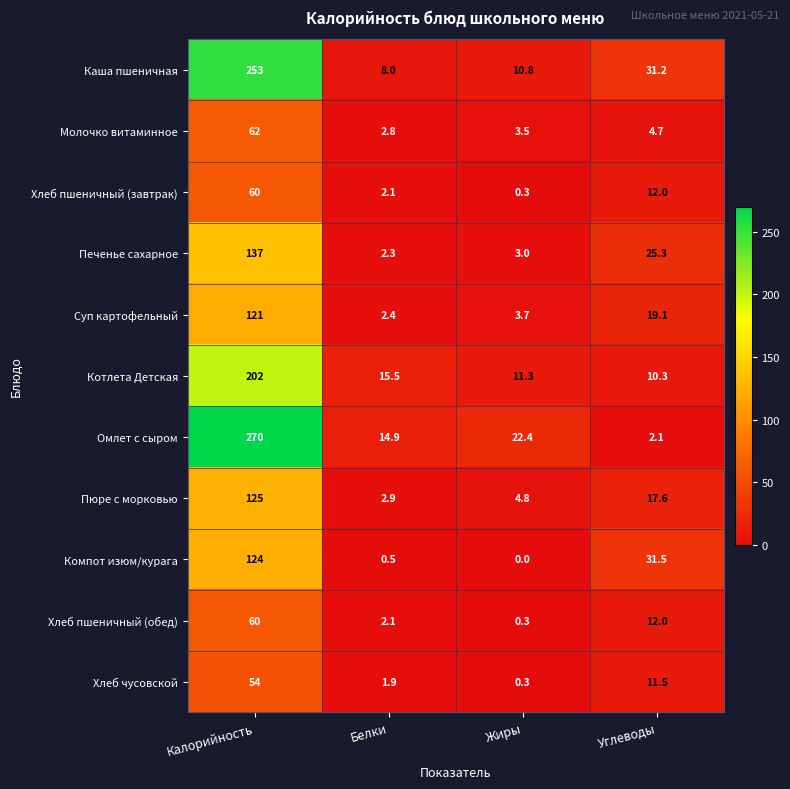

What is the average value of the Компот изюм/курага series?

39.0